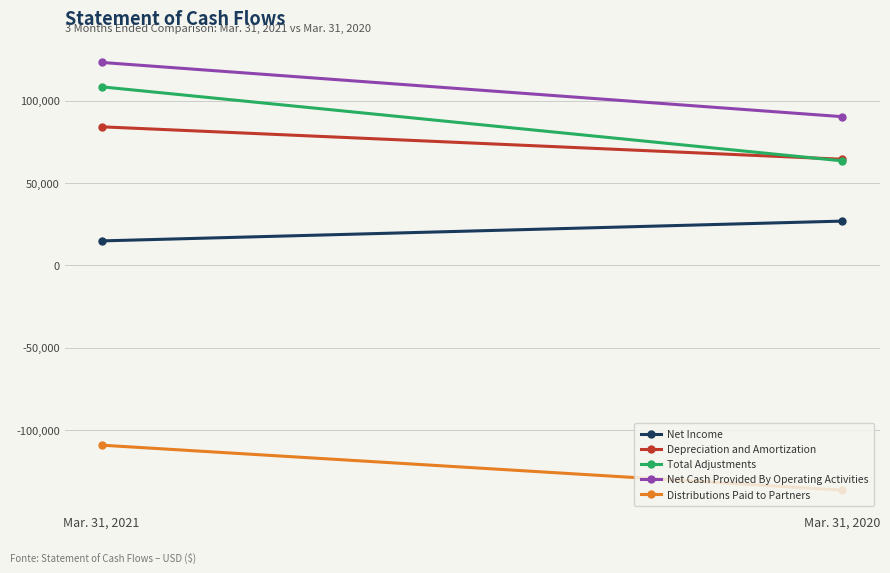

Rank the series at Mar. 31, 2021 from lowest to highest value.

Distributions Paid to Partners, Net Income, Depreciation and Amortization, Total Adjustments, Net Cash Provided By Operating Activities